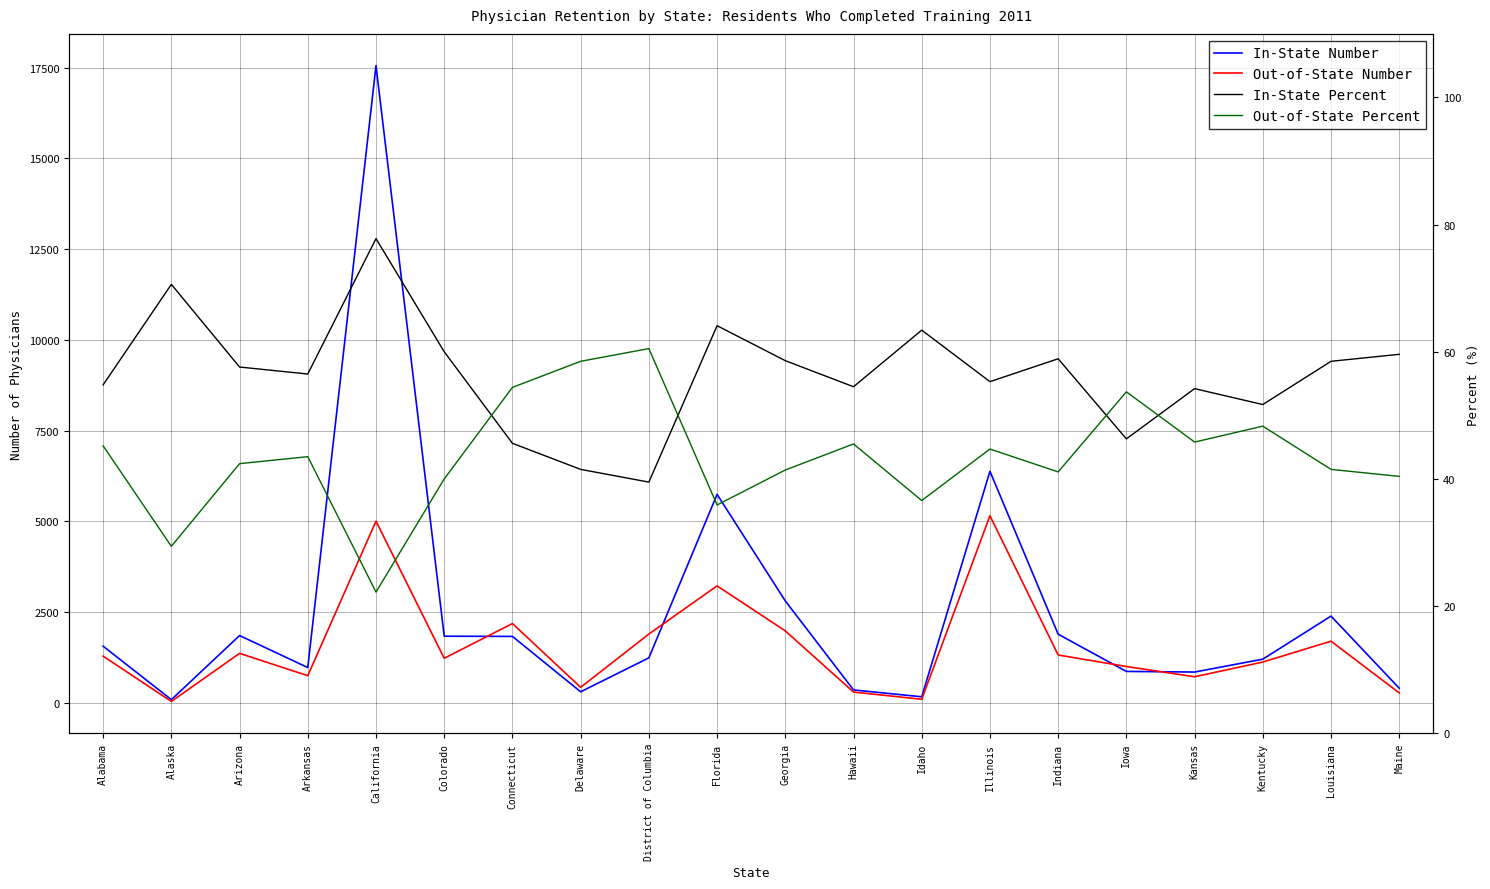

At how many categories does at least one series exceed 15551?

1